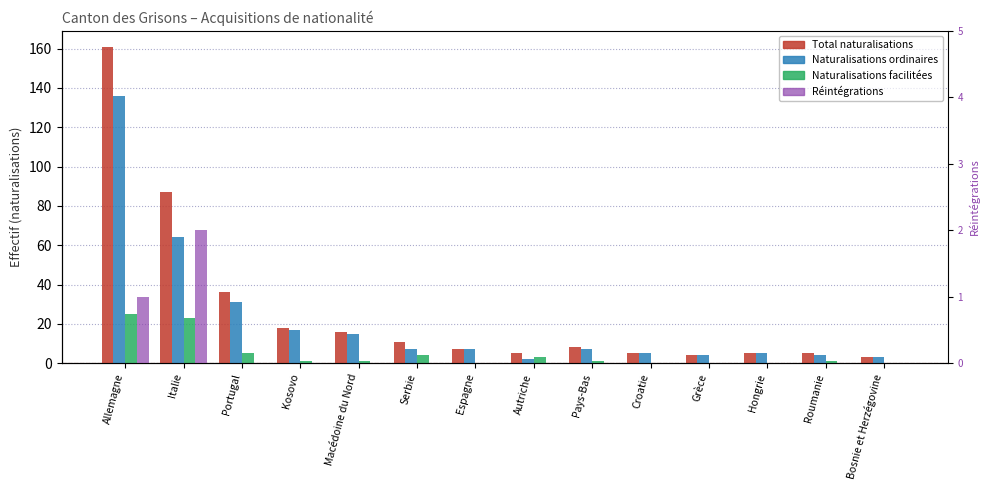

Between Serbie and Pays-Bas, which is larger?

Serbie